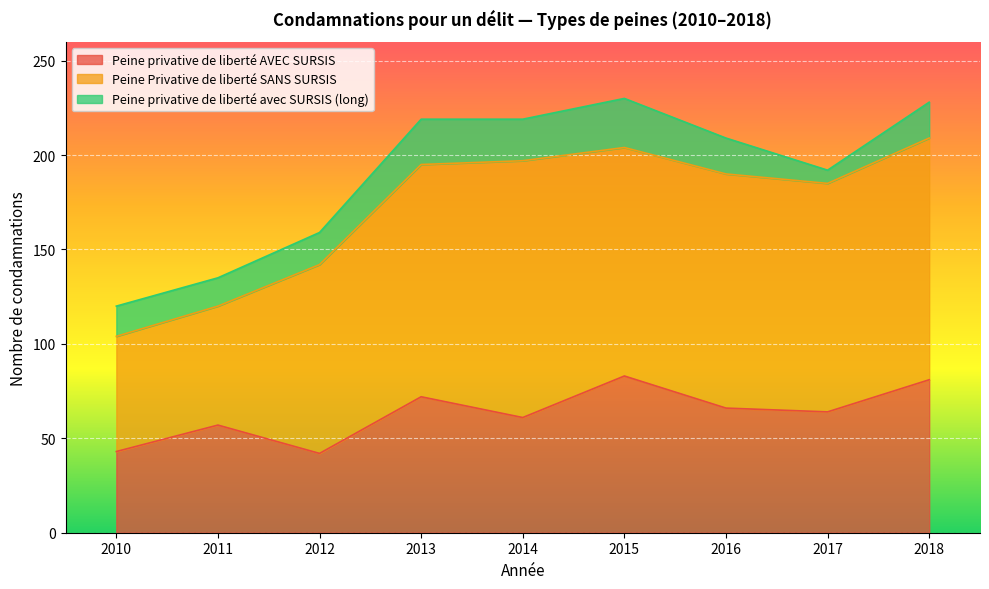

At which label does Peine privative de liberté avec SURSIS (long) first exceed 19?

2013